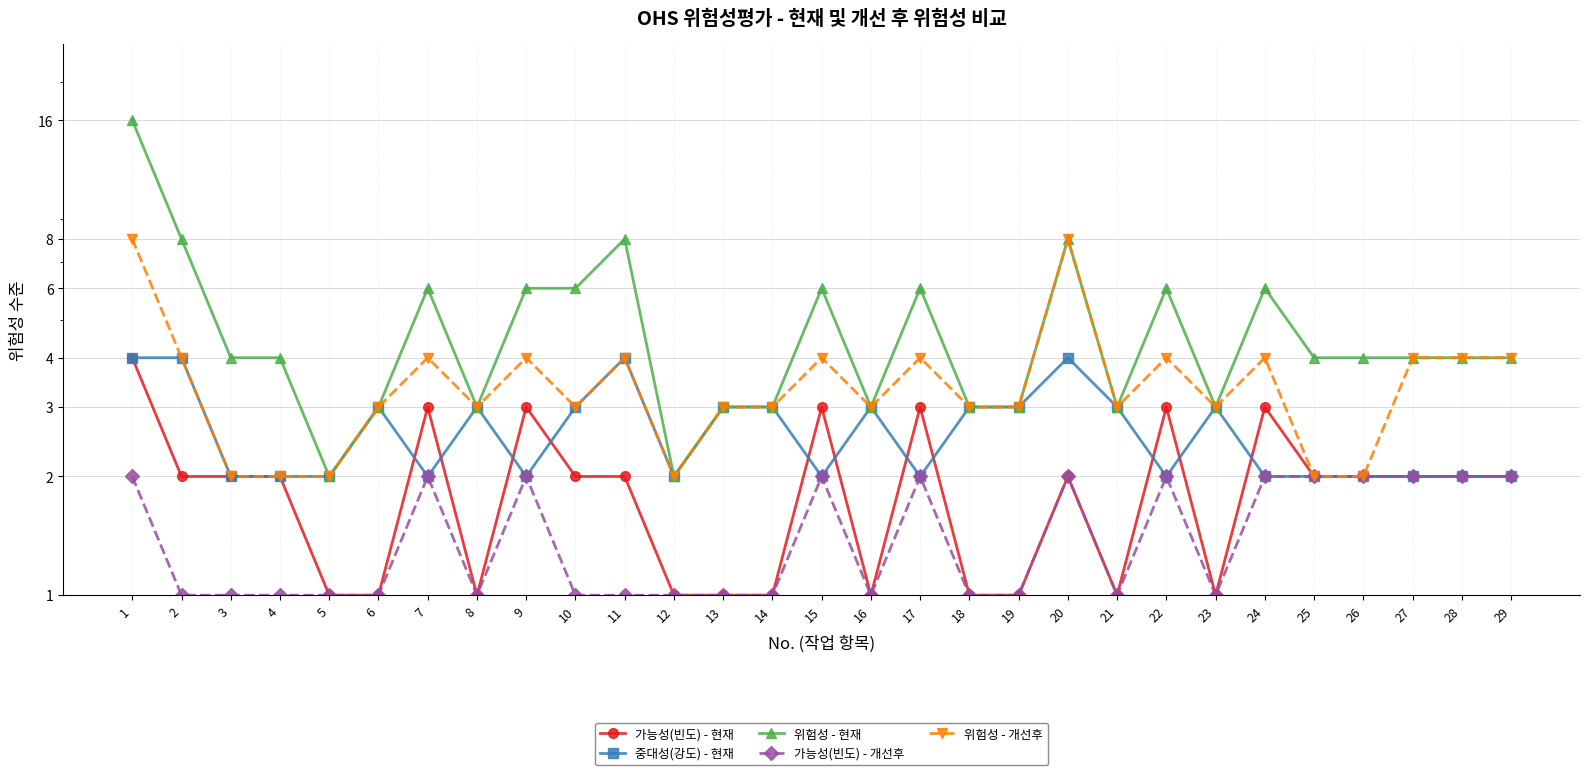

What is the highest value of the 위험성 - 개선후 series?

8